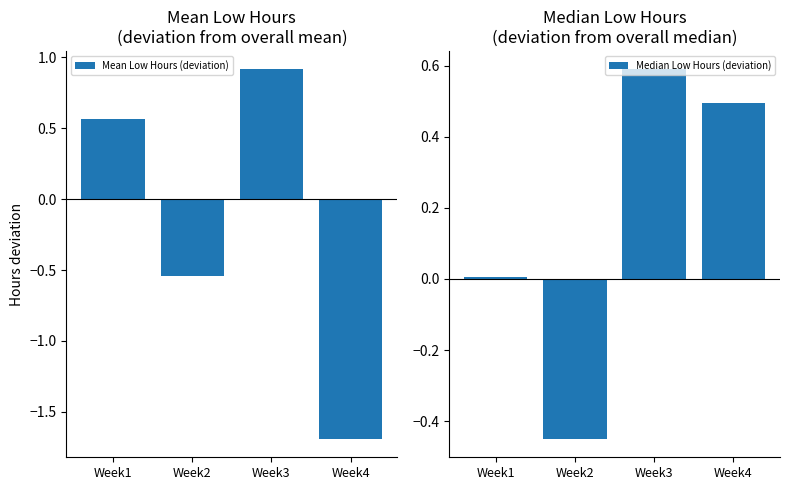

Is it true that Median Low Hours (deviation) equals 0.0 at Week1?

False